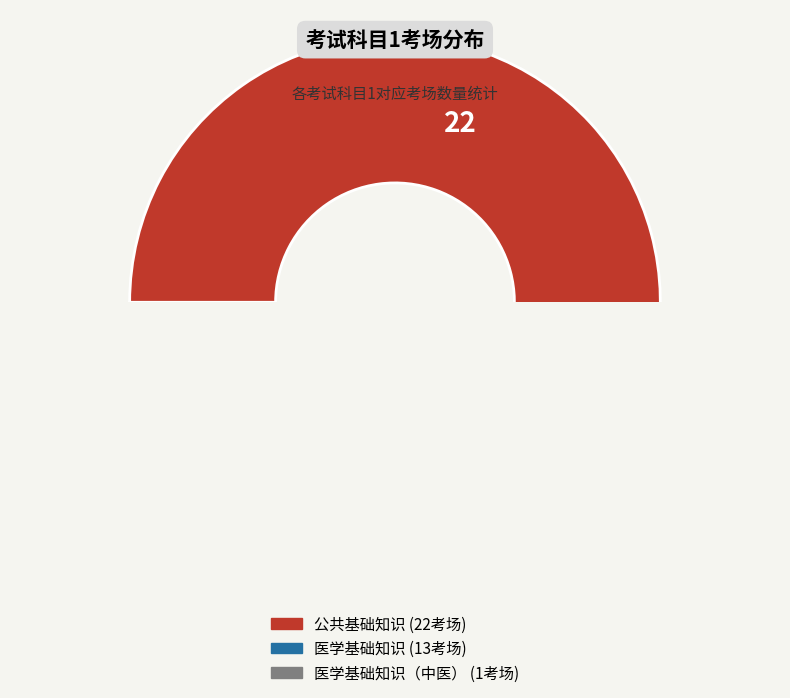

The 公共基础知识 slice represents 61% of the pie. True or false?

True